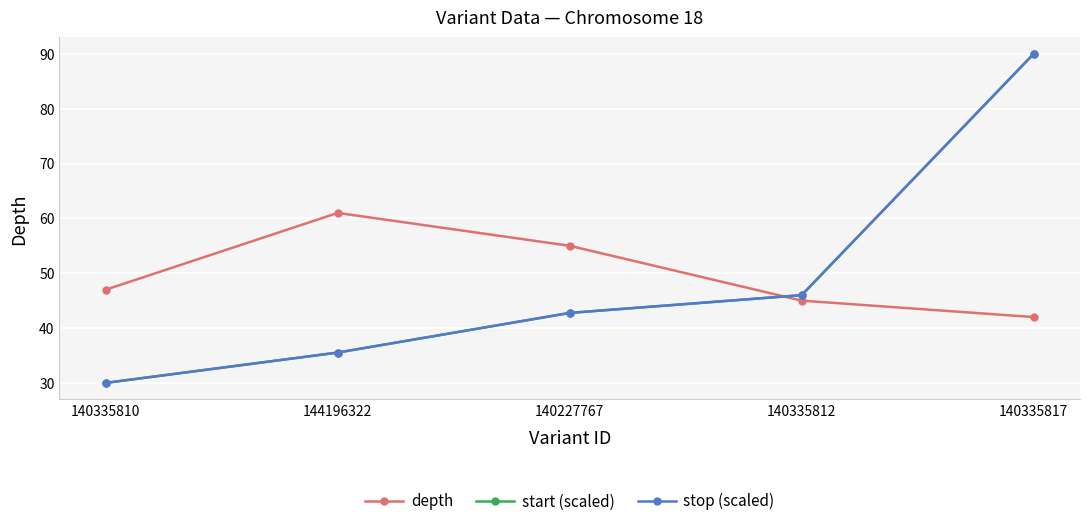

At which label does start (scaled) first exceed 42?

140227767